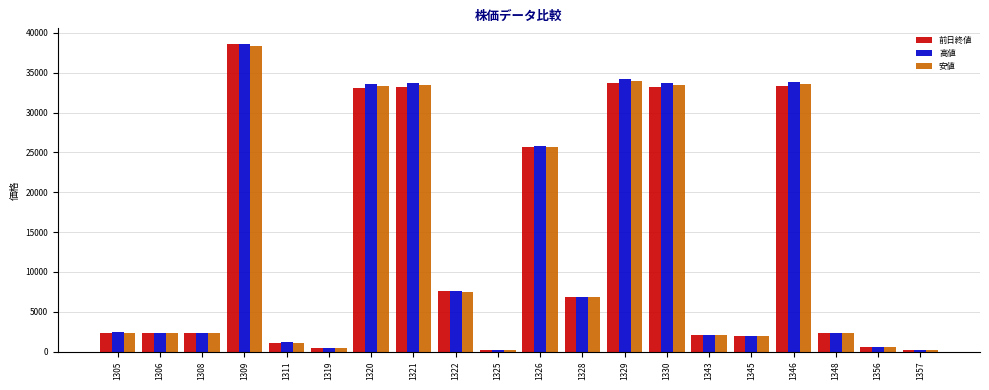

At which label does 高値 first exceed 2391?

1305